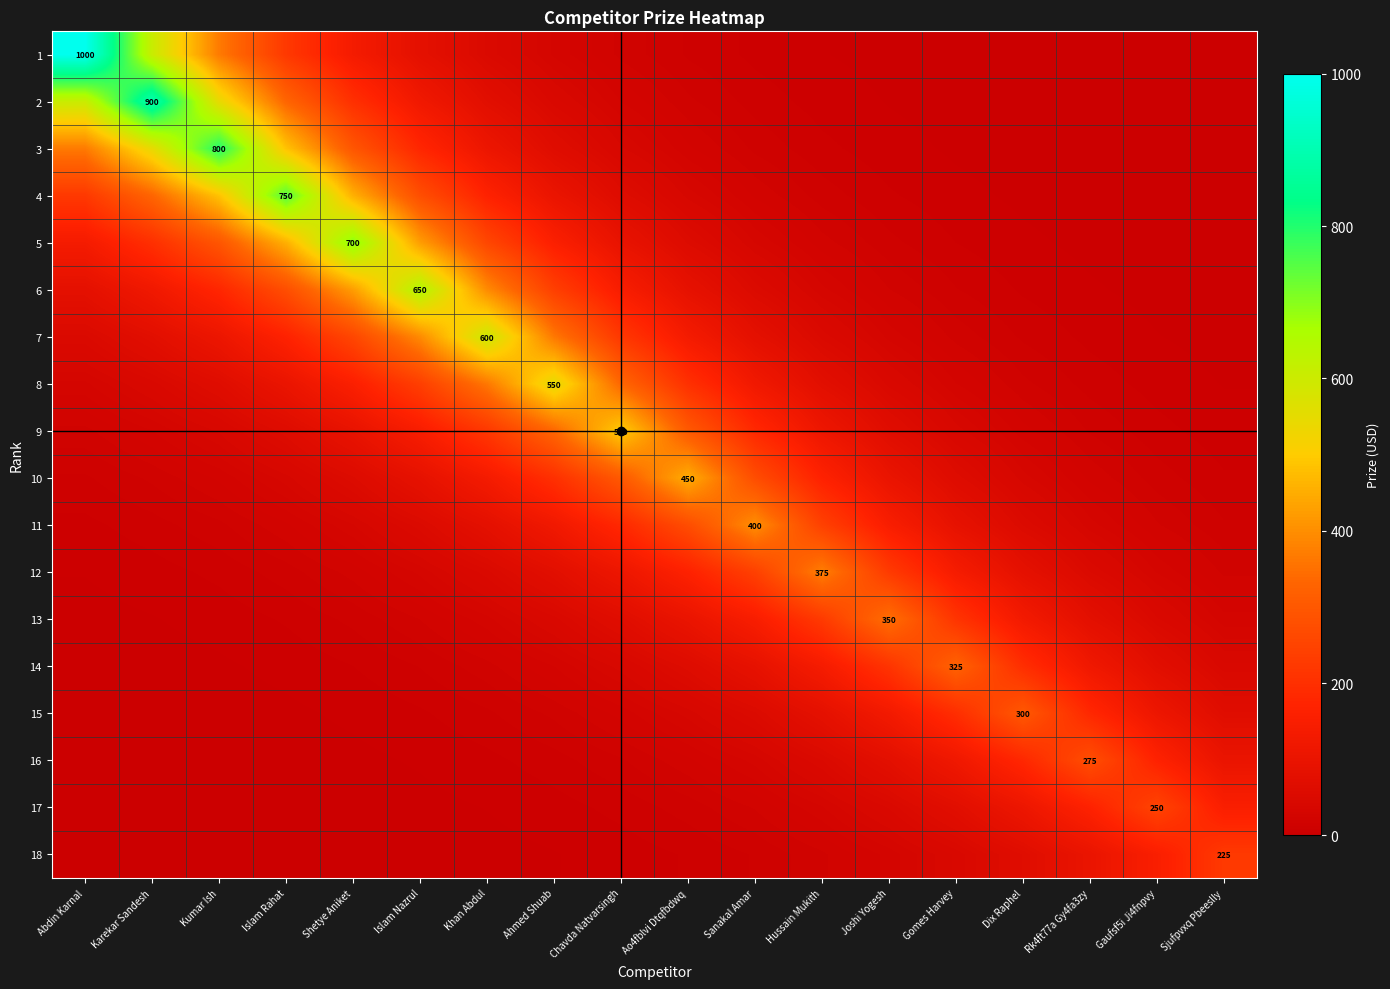

How many data points in 2 are above 27?

9